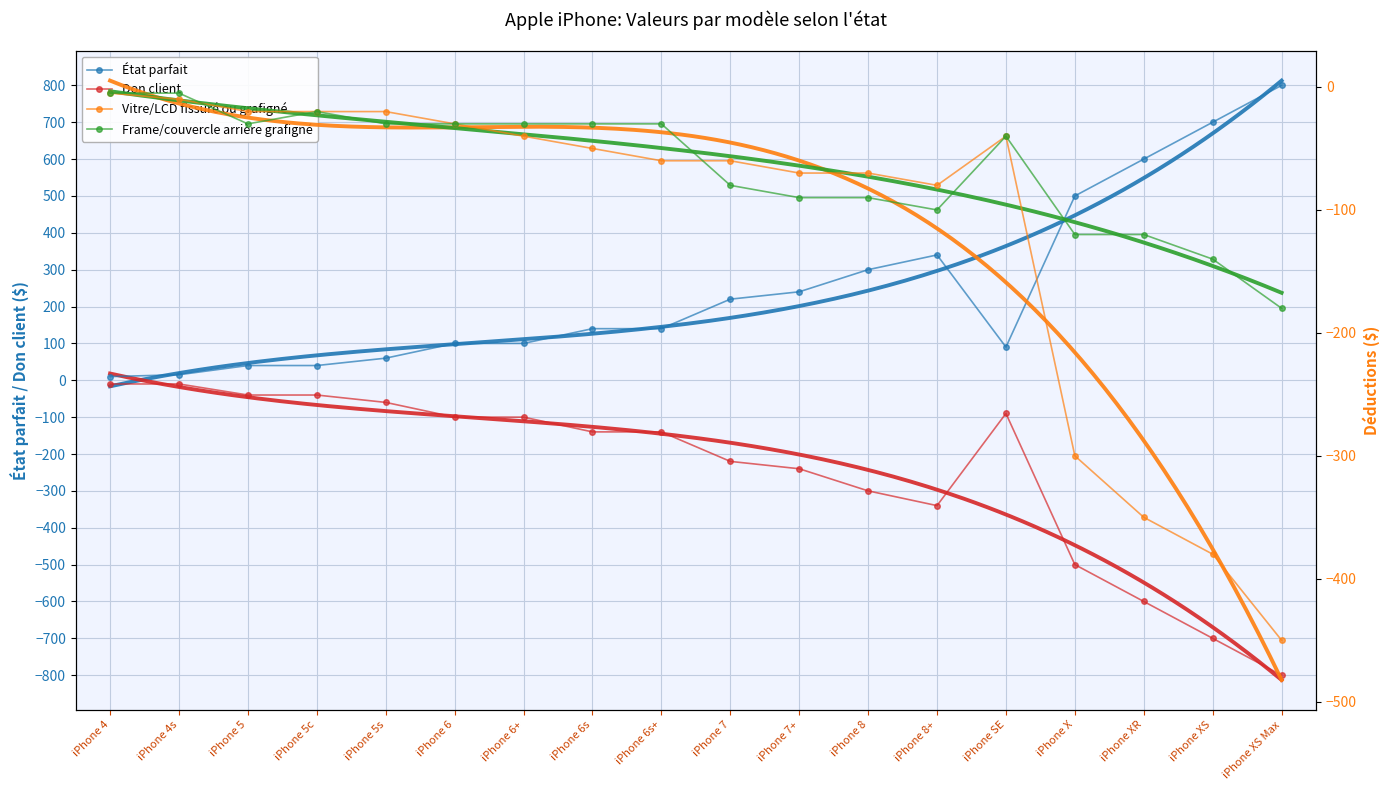

How many lines are shown in the chart?

4